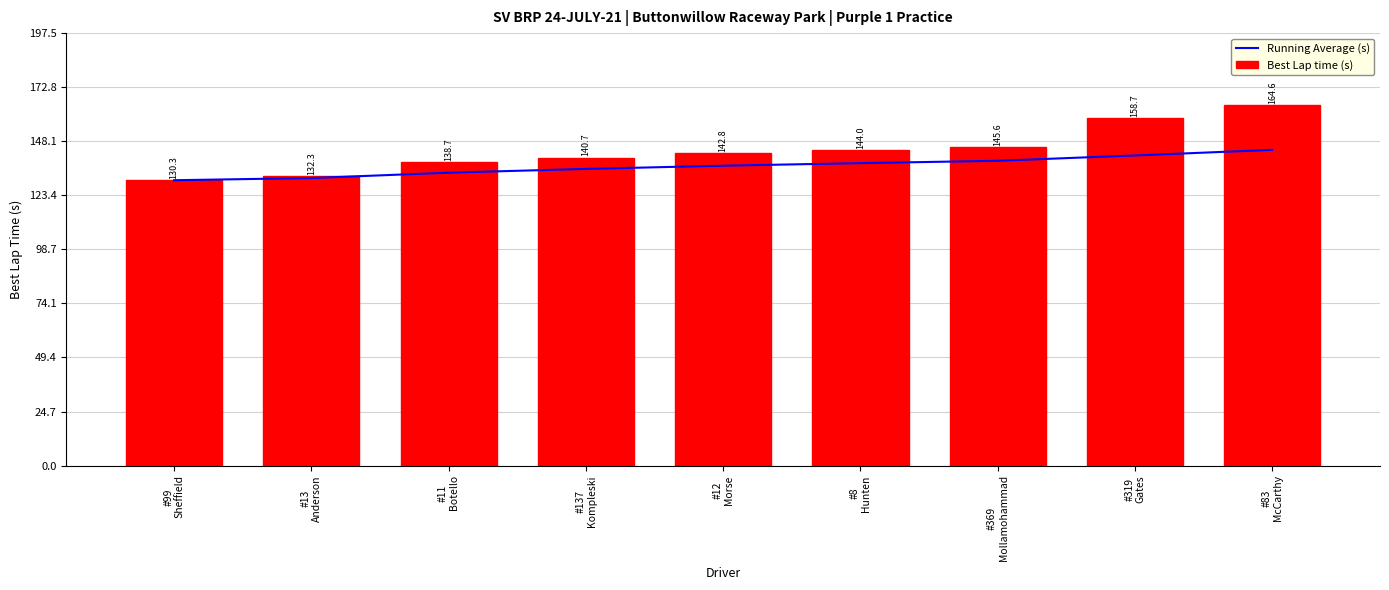

Reading right to left, transcribe all the data shown in this chart.

Running Average (s): #83
McCarthy=144.2	#319
Gates=141.6	#369
Mollamohammad=139.2	#8
Hunten=138.1	#12
Morse=136.9	#137
Kompleski=135.5	#11
Botello=133.8	#13
Anderson=131.3	#99
Sheffield=130.3
Best Lap time (s): #83
McCarthy=164.6	#319
Gates=158.7	#369
Mollamohammad=145.6	#8
Hunten=144.0	#12
Morse=142.8	#137
Kompleski=140.7	#11
Botello=138.7	#13
Anderson=132.3	#99
Sheffield=130.3